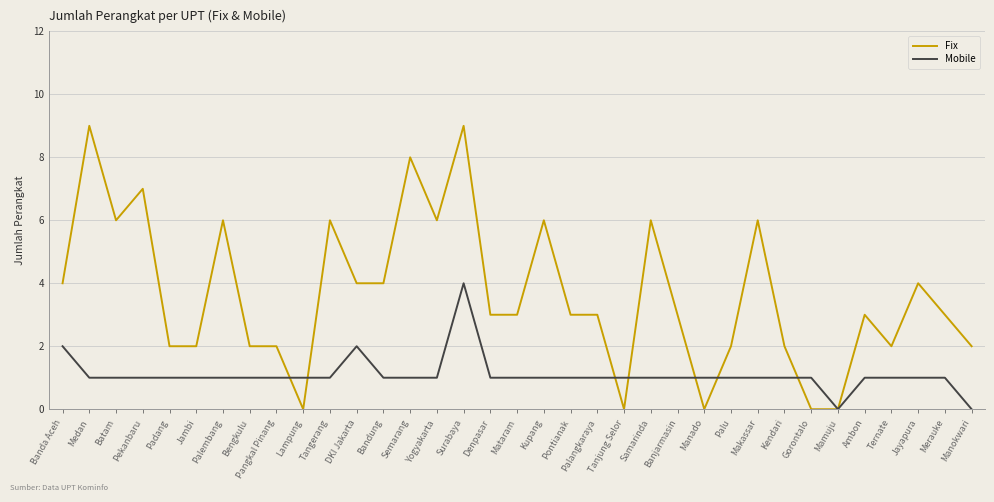

Reading right to left, what are all the values shown in this chart?

Fix: Manokwari=2	Merauke=3	Jayapura=4	Ternate=2	Ambon=3	Mamuju=0	Gorontalo=0	Kendari=2	Makassar=6	Palu=2	Manado=0	Banjarmasin=3	Samarinda=6	Tanjung Selor=0	Palangkaraya=3	Pontianak=3	Kupang=6	Mataram=3	Denpasar=3	Surabaya=9	Yogyakarta=6	Semarang=8	Bandung=4	DKI Jakarta=4	Tangerang=6	Lampung=0	Pangkal Pinang=2	Bengkulu=2	Palembang=6	Jambi=2	Padang=2	Pekanbaru=7	Batam=6	Medan=9	Banda Aceh=4
Mobile: Manokwari=0	Merauke=1	Jayapura=1	Ternate=1	Ambon=1	Mamuju=0	Gorontalo=1	Kendari=1	Makassar=1	Palu=1	Manado=1	Banjarmasin=1	Samarinda=1	Tanjung Selor=1	Palangkaraya=1	Pontianak=1	Kupang=1	Mataram=1	Denpasar=1	Surabaya=4	Yogyakarta=1	Semarang=1	Bandung=1	DKI Jakarta=2	Tangerang=1	Lampung=1	Pangkal Pinang=1	Bengkulu=1	Palembang=1	Jambi=1	Padang=1	Pekanbaru=1	Batam=1	Medan=1	Banda Aceh=2